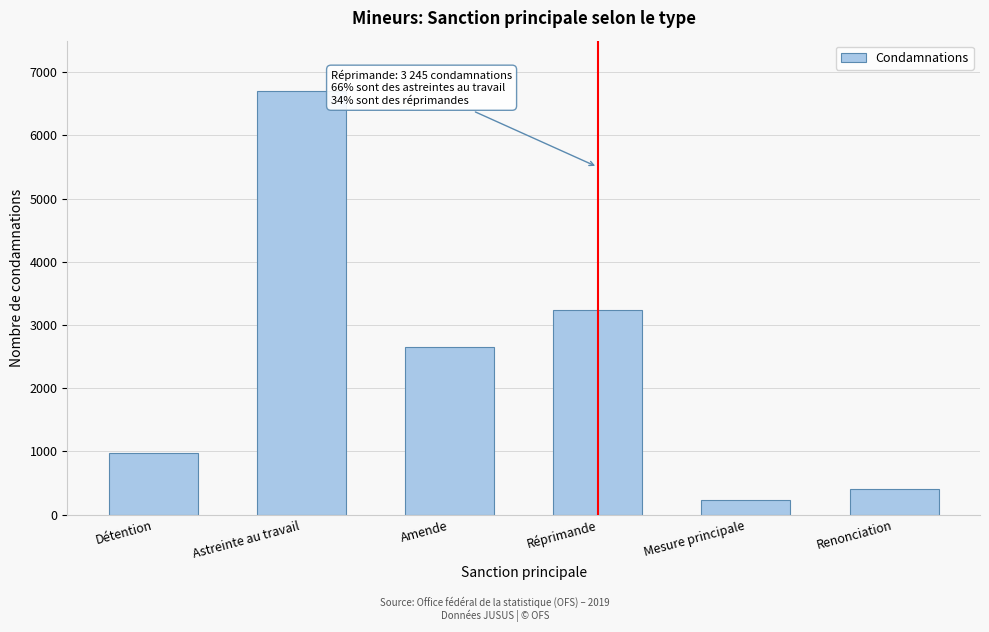

Reading left to right, what are all the values shown in this chart?

Détention=977	Astreinte au travail=6707	Amende=2650	Réprimande=3245	Mesure principale=227	Renonciation=401